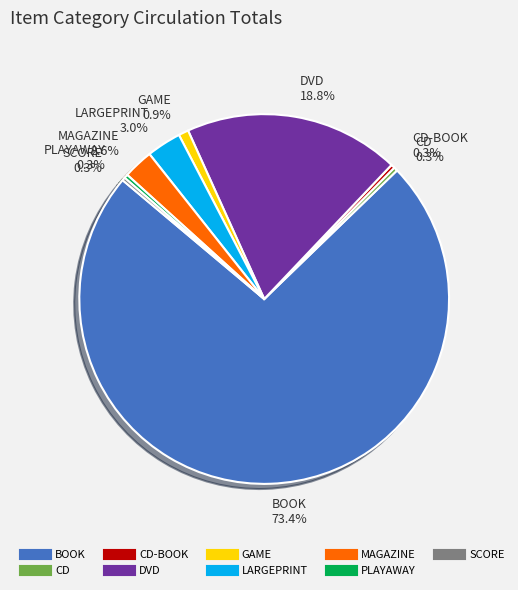

Does any single category account for the majority?

Yes